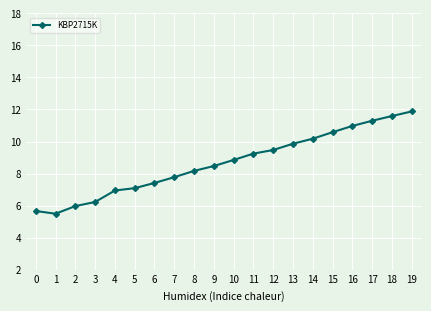

What is the ratio of the value at 12 to the value at 9?

1.1